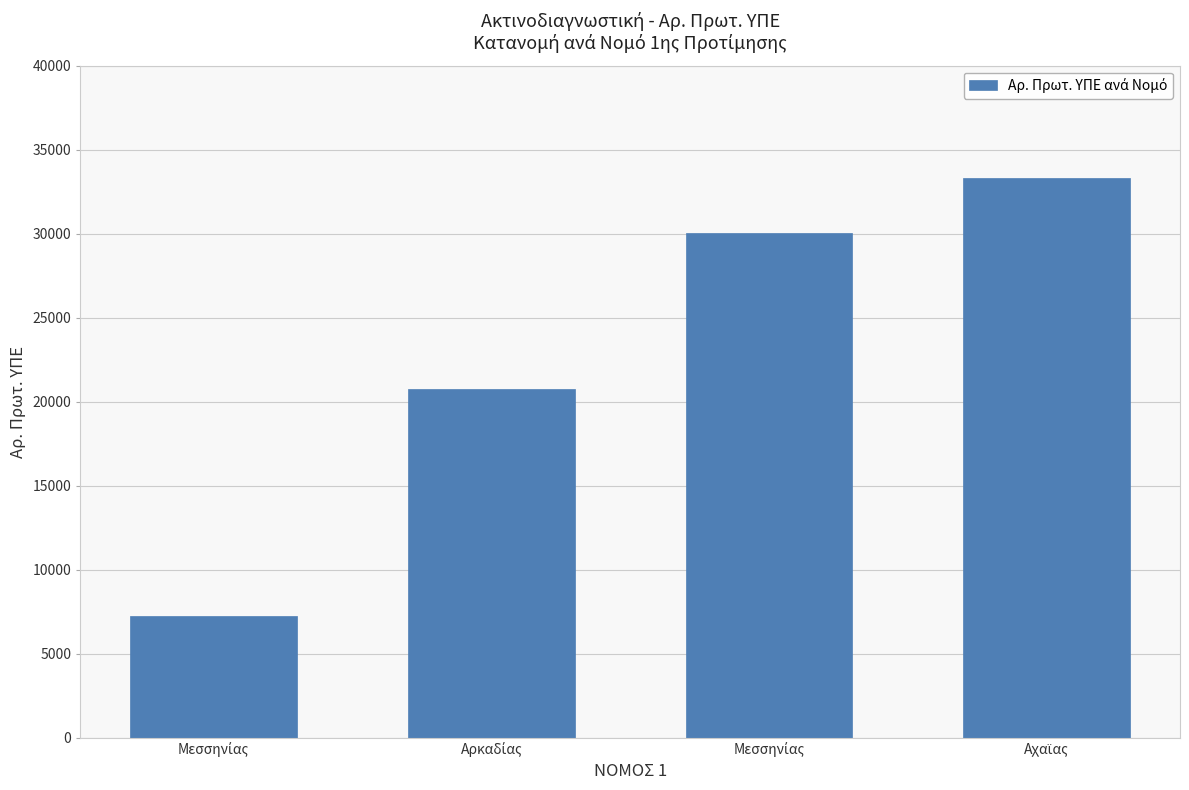

Count the number of data series in this chart.

1